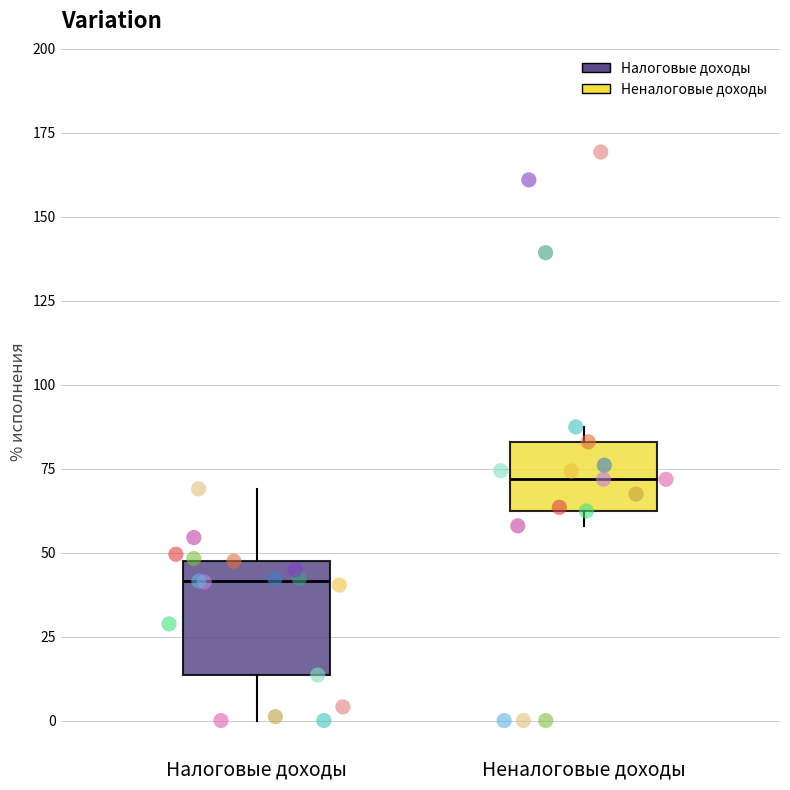

Which box's median line is the highest?

Неналоговые доходы